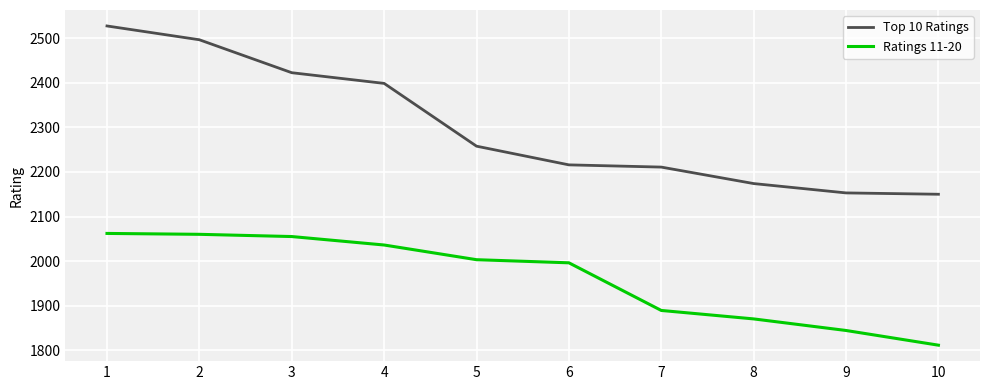

Rank the series by their average value, from highest to lowest.

Top 10 Ratings, Ratings 11-20